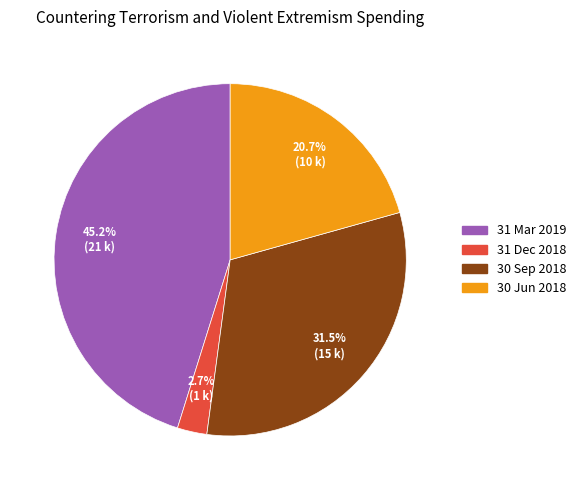

Which has a higher value, 31 Mar 2019 or 31 Dec 2018?

31 Mar 2019